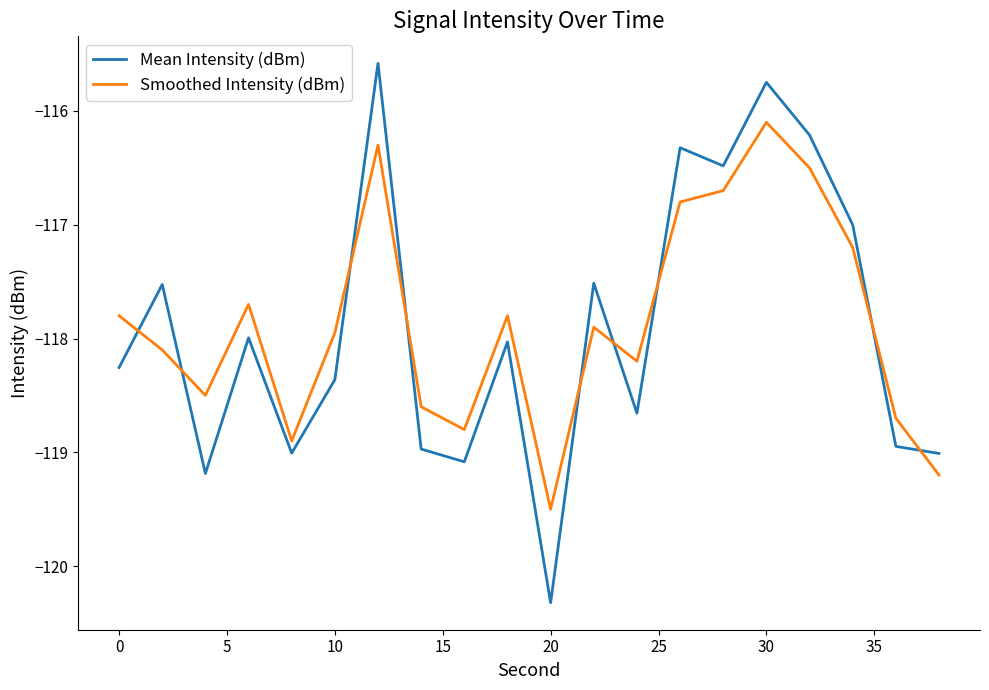

True or false: Smoothed Intensity (dBm) has more than 0 interior local peaks.

True